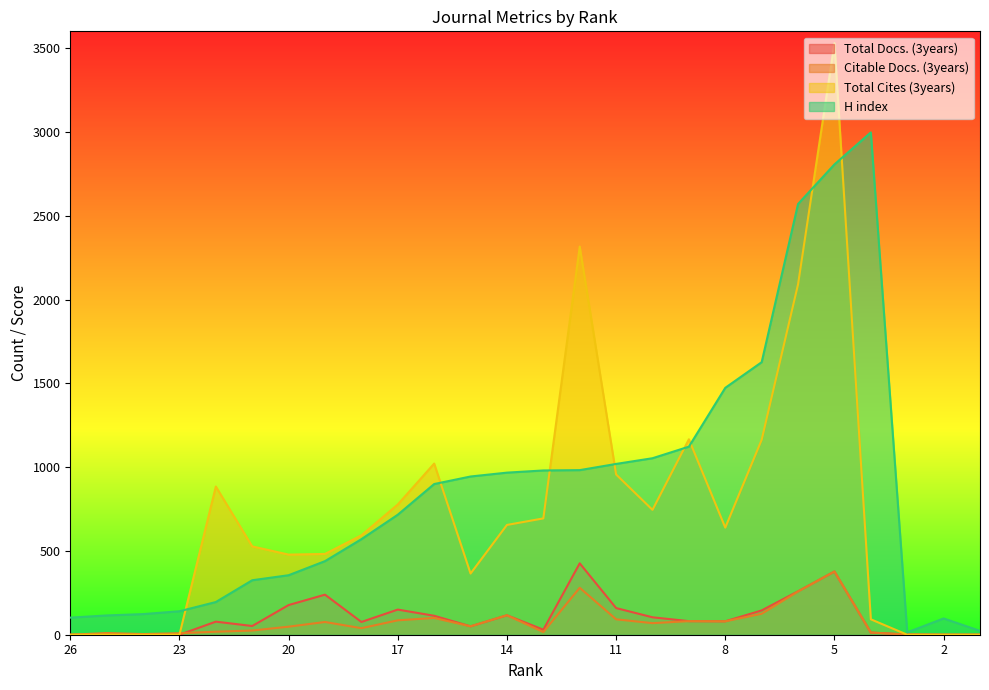

How many data points in Citable Docs. (3years) are above 50?

12